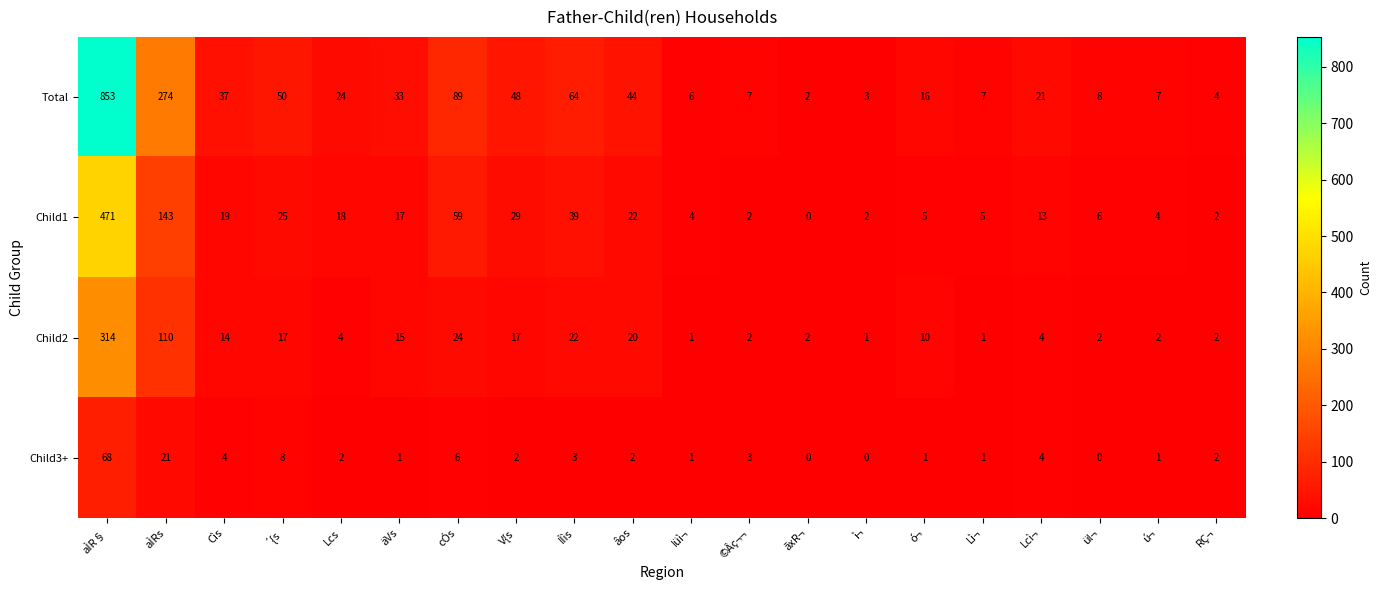

How many series are shown in this chart?

4